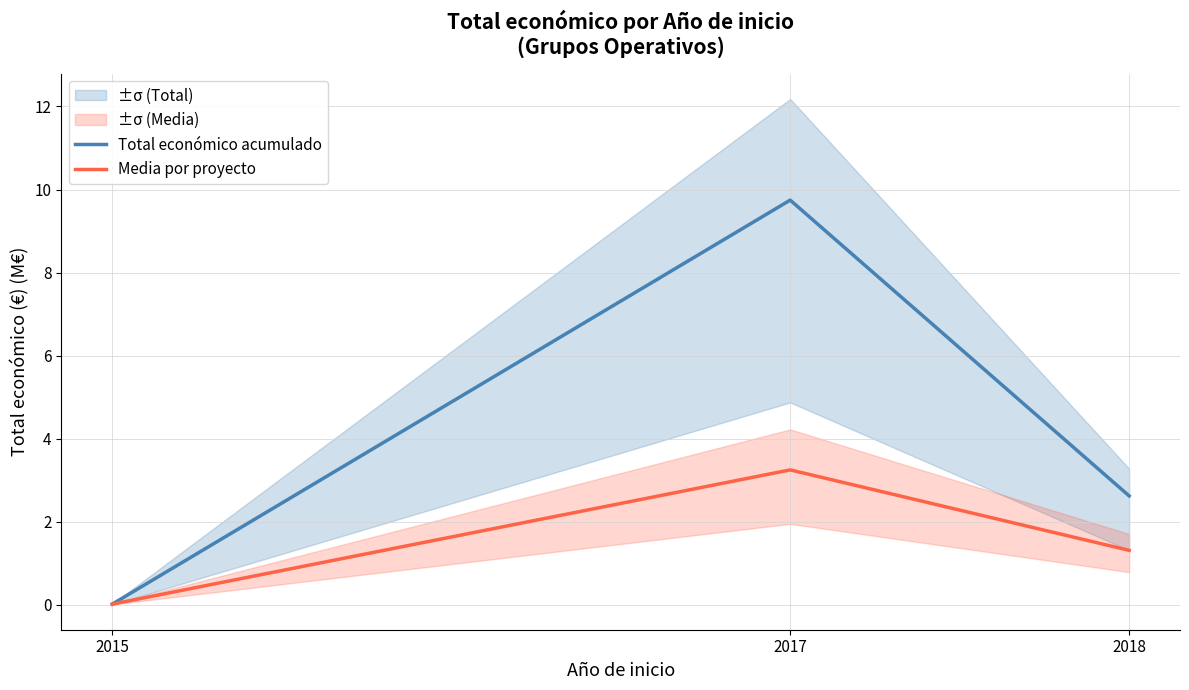

At which label does Total económico acumulado reach its peak?

2017